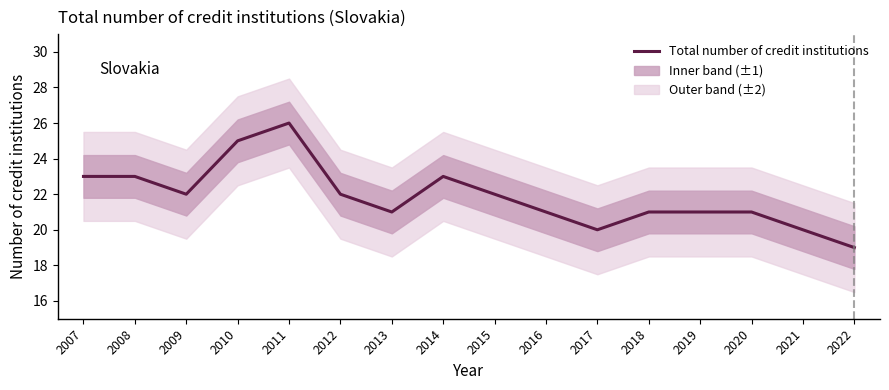

True or false: the data shows 21 at 2019.

True